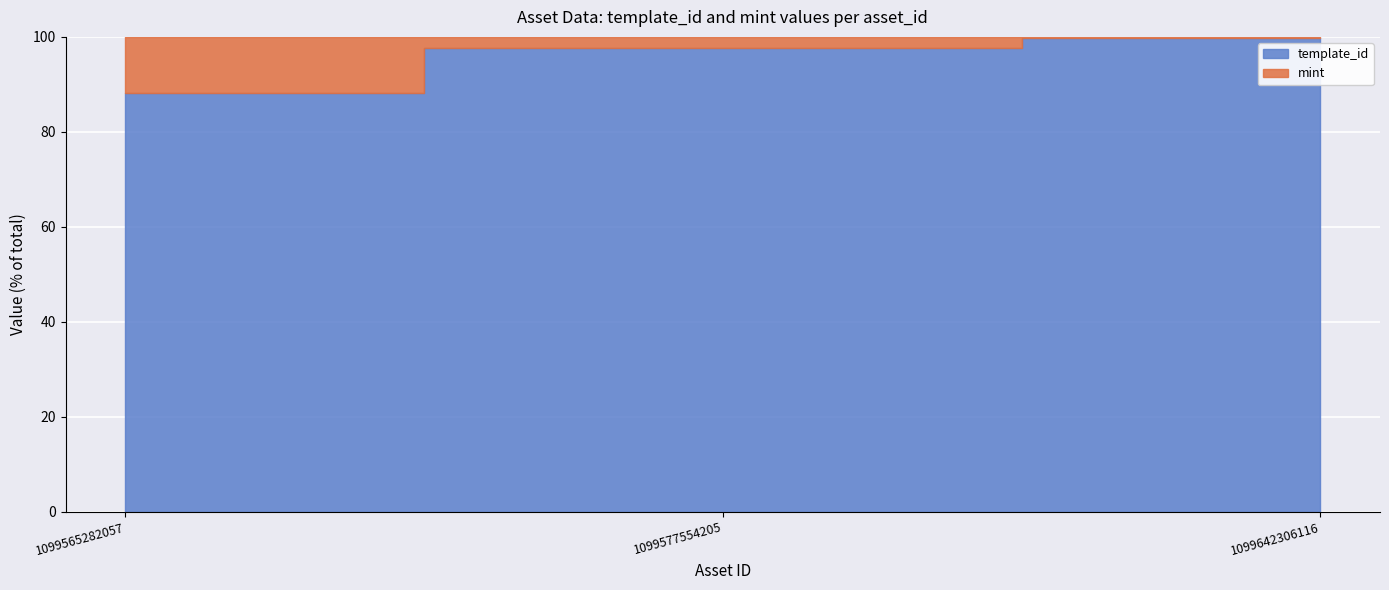

Rank the categories by value from lowest to highest.

1099565282057, 1099577554205, 1099642306116